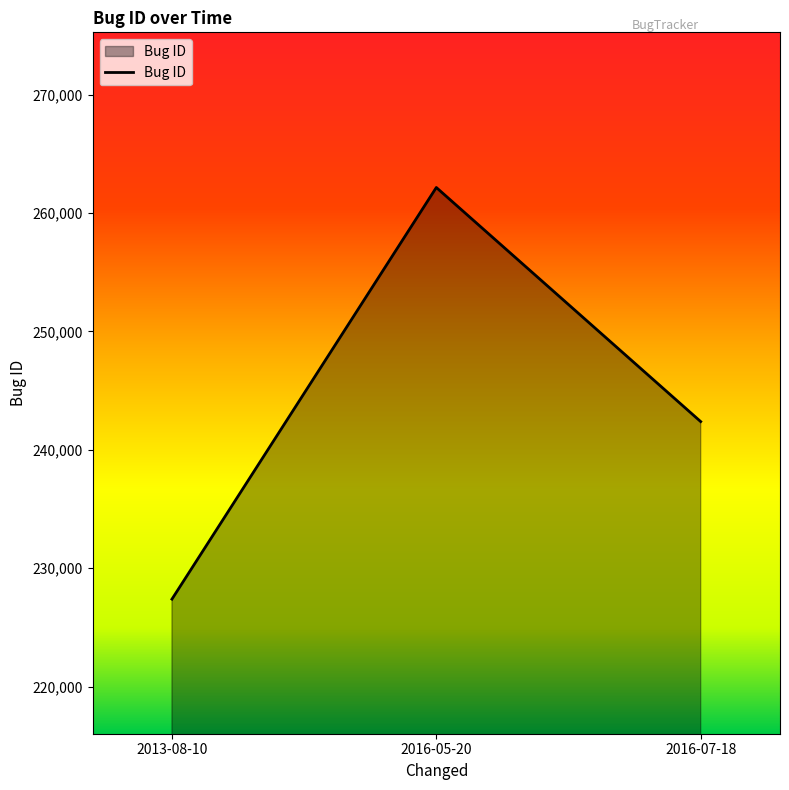

What is the difference between the maximum and minimum values?

34772